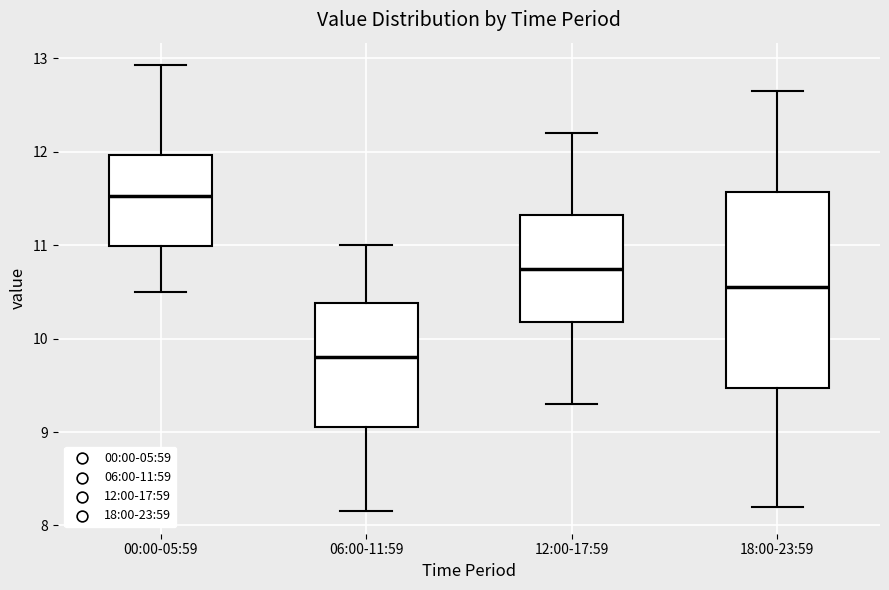

Reading left to right, read every box against the y-axis: the position of its median line, the range the box covers, and the ends of its whiskers. The values are not printed on the chart, so give them approximately, as read against the axis.

00:00-05:59: median 11.5, box 11.0 to 12.0, whiskers 10.5 to 12.9
06:00-11:59: median 9.8, box 9.1 to 10.4, whiskers 8.2 to 11.0
12:00-17:59: median 10.8, box 10.2 to 11.3, whiskers 9.3 to 12.2
18:00-23:59: median 10.6, box 9.5 to 11.6, whiskers 8.2 to 12.7